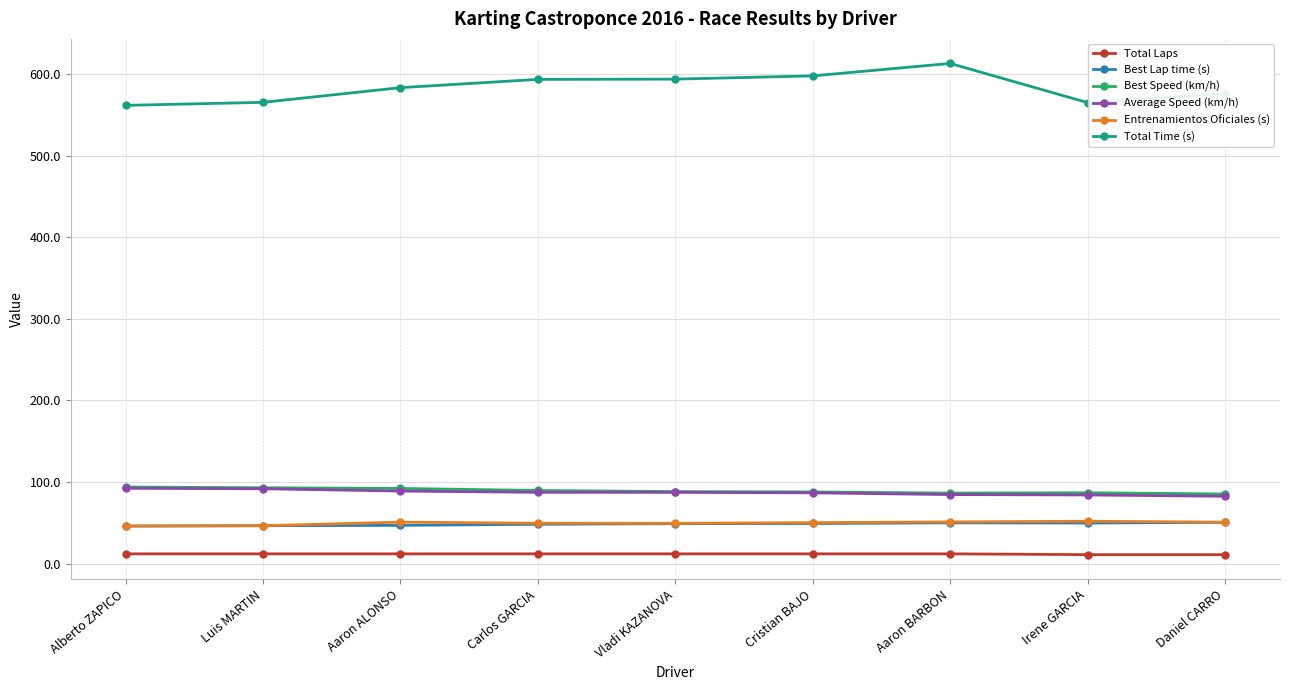

True or false: Total Laps and Best Speed (km/h) intersect in this chart.

False